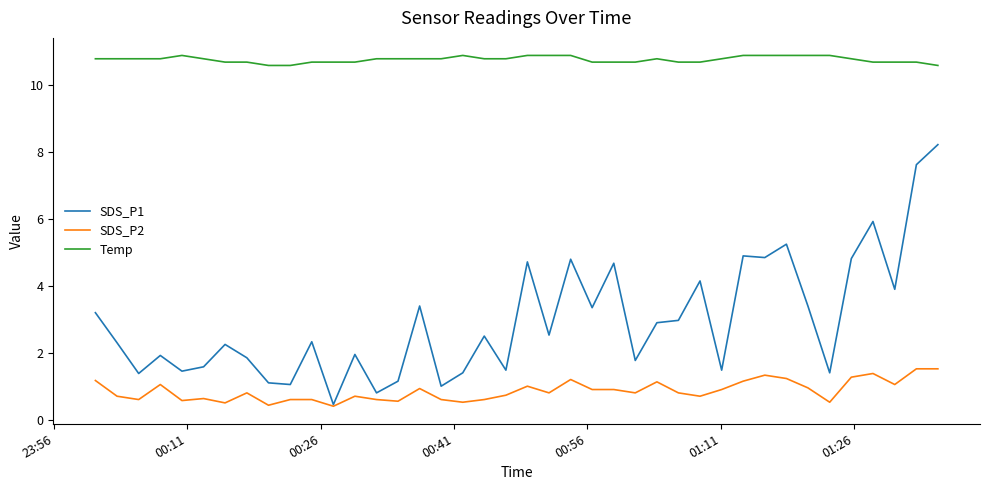

True or false: SDS_P1 and Temp cross at least once.

False